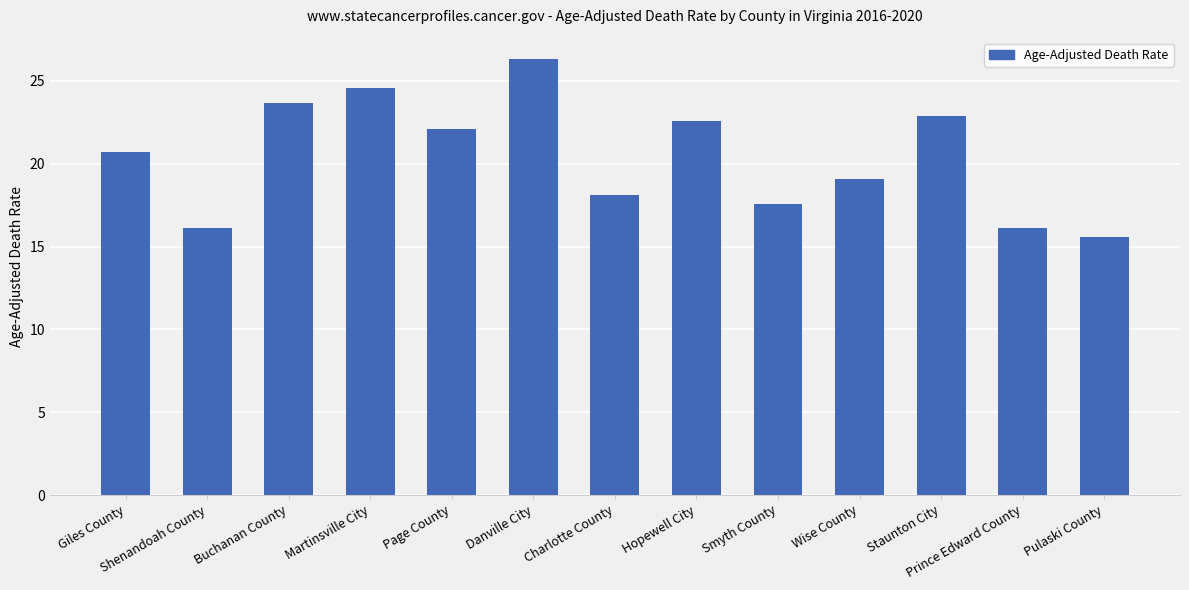

What is the sum of all values?

265.5